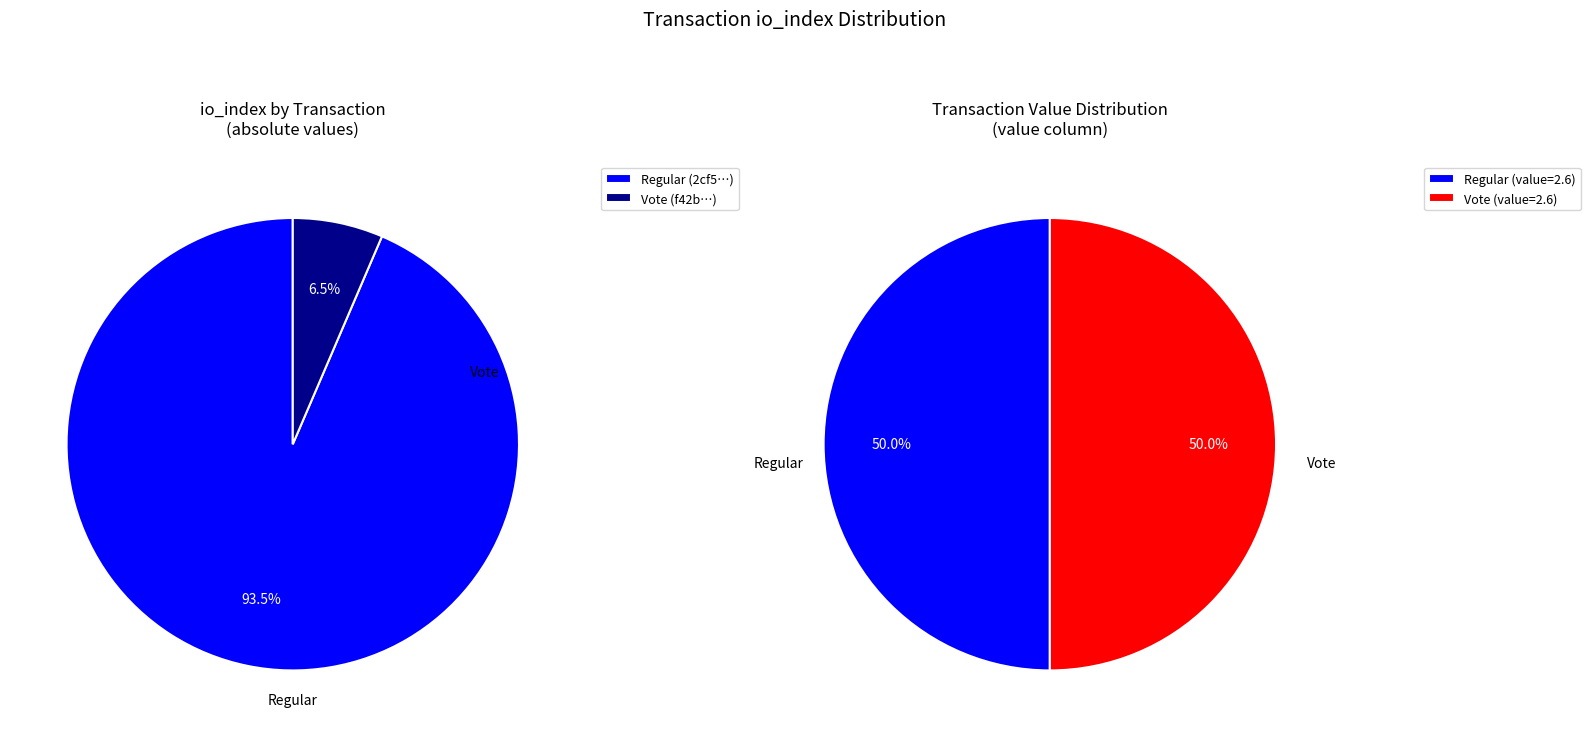

How many segments does this pie chart have?

2